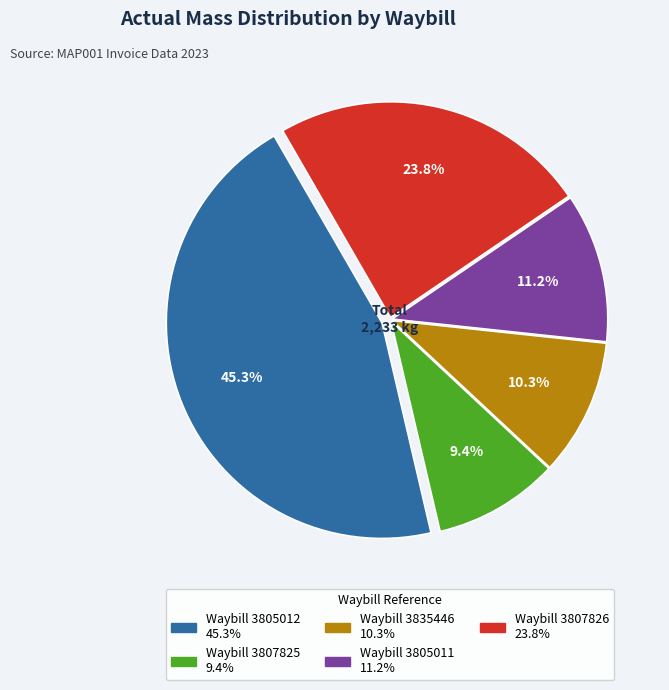

Between Waybill 3807825 and Waybill 3835446, which is larger?

Waybill 3835446